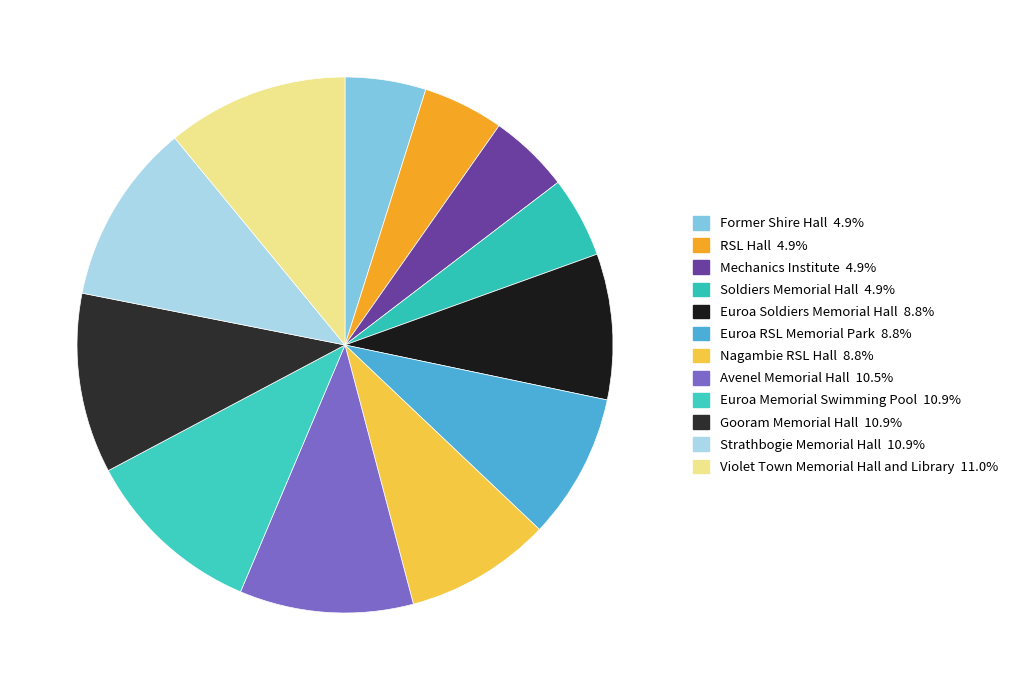

Between Euroa Memorial Swimming Pool and Nagambie RSL Hall, which is larger?

Euroa Memorial Swimming Pool